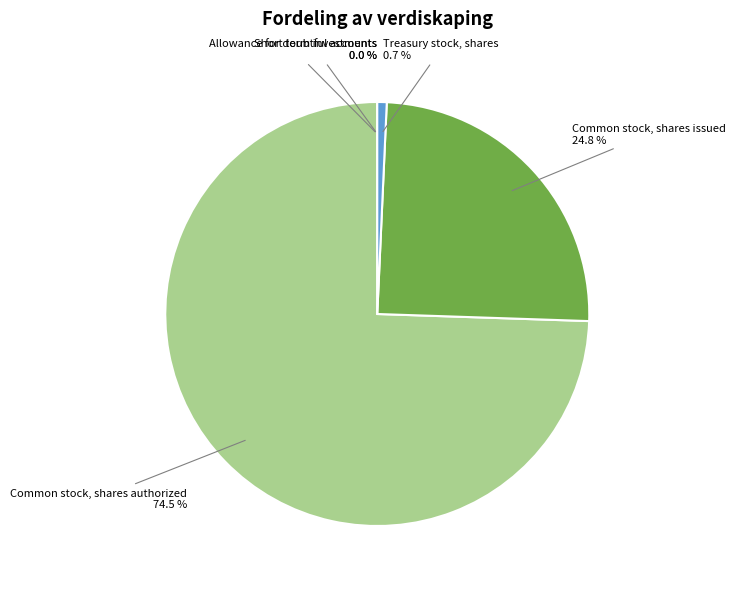

To the nearest percent, what is the difference between the largest and smallest slice percentages?

74%